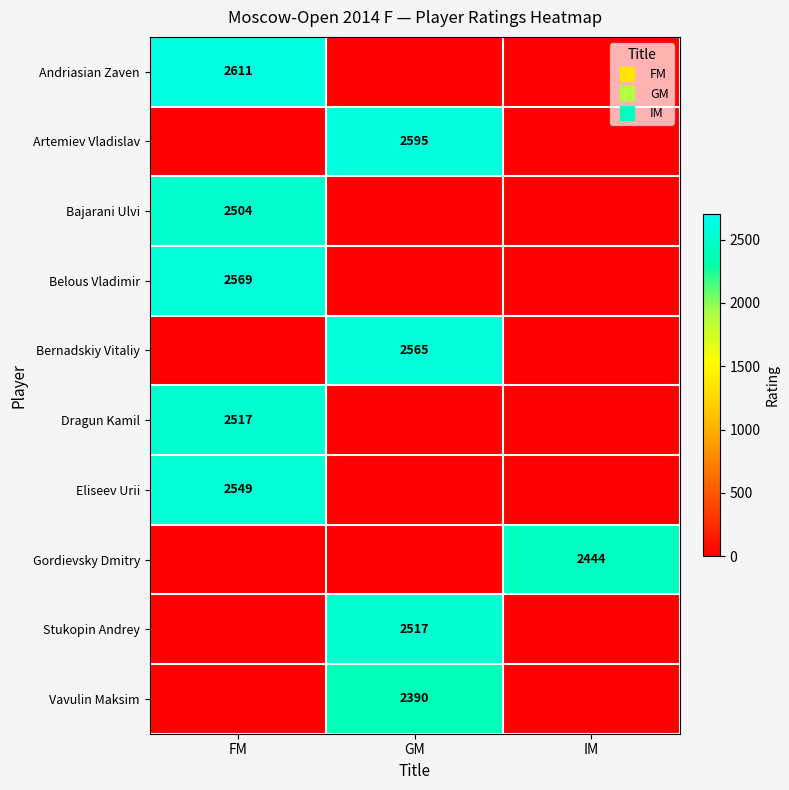

How many values in the Bernadskiy Vitaliy series exceed 0?

1